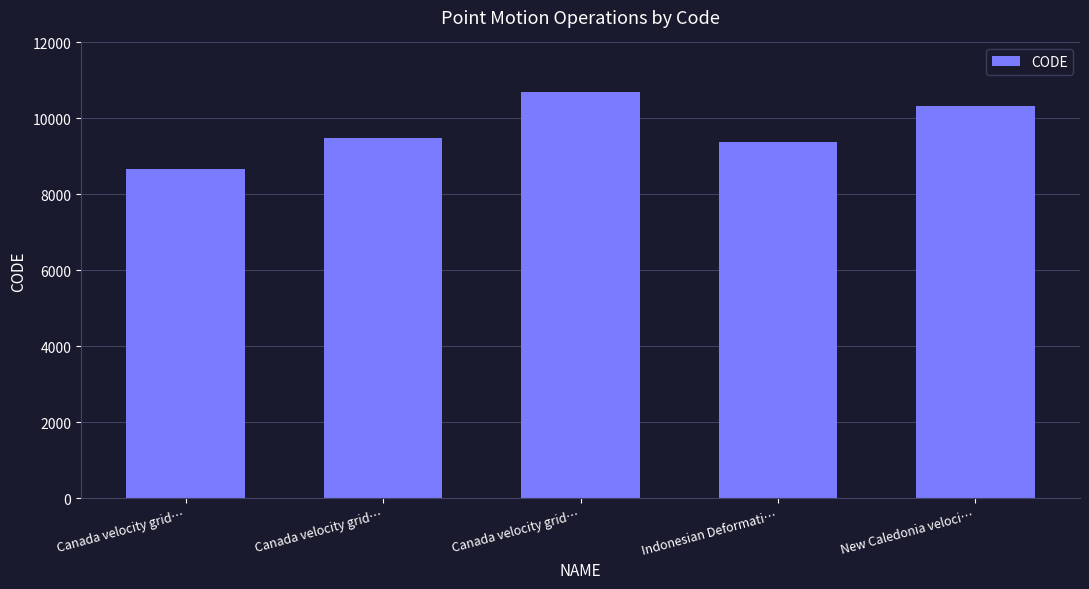

Rank the categories by value from highest to lowest.

Canada velocity grid…, New Caledonia veloci…, Canada velocity grid…, Indonesian Deformati…, Canada velocity grid…